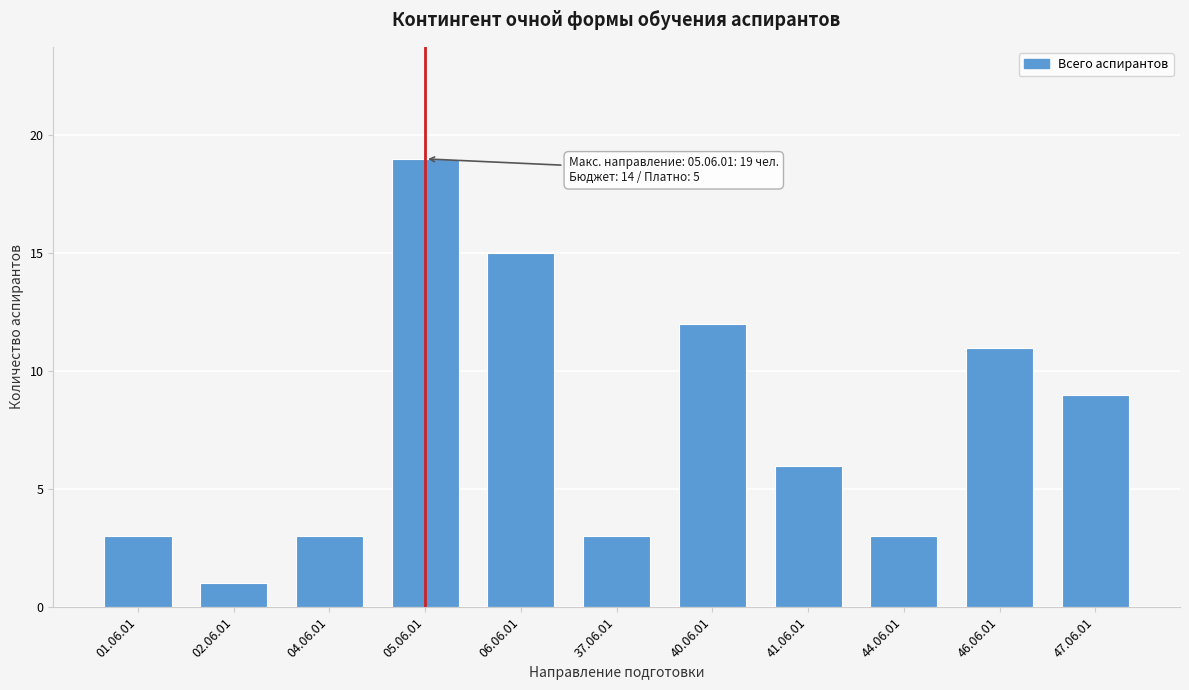

Reading right to left, list all the values displayed in this chart.

9	11	3	6	12	3	15	19	3	1	3